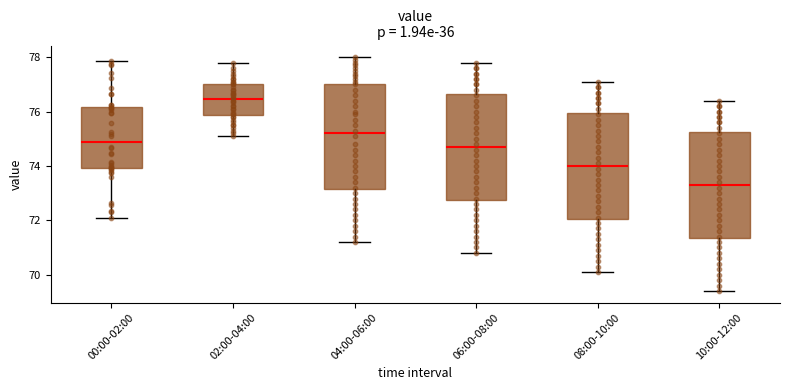

Reading left to right, transcribe this box plot: for each box, give where its median line is, the range the box spans, and where its two whiskers end, as read against the y-axis. The values are not printed on the chart, so give them approximately, as read against the axis.

00:00-02:00: median 74.8, box 74.0 to 76.2, whiskers 72.0 to 77.8
02:00-04:00: median 76.4, box 75.8 to 77.0, whiskers 75.2 to 77.8
04:00-06:00: median 75.2, box 73.2 to 77.0, whiskers 71.2 to 78.0
06:00-08:00: median 74.8, box 72.8 to 76.6, whiskers 70.8 to 77.8
08:00-10:00: median 74.0, box 72.0 to 76.0, whiskers 70.2 to 77.2
10:00-12:00: median 73.4, box 71.4 to 75.2, whiskers 69.4 to 76.4